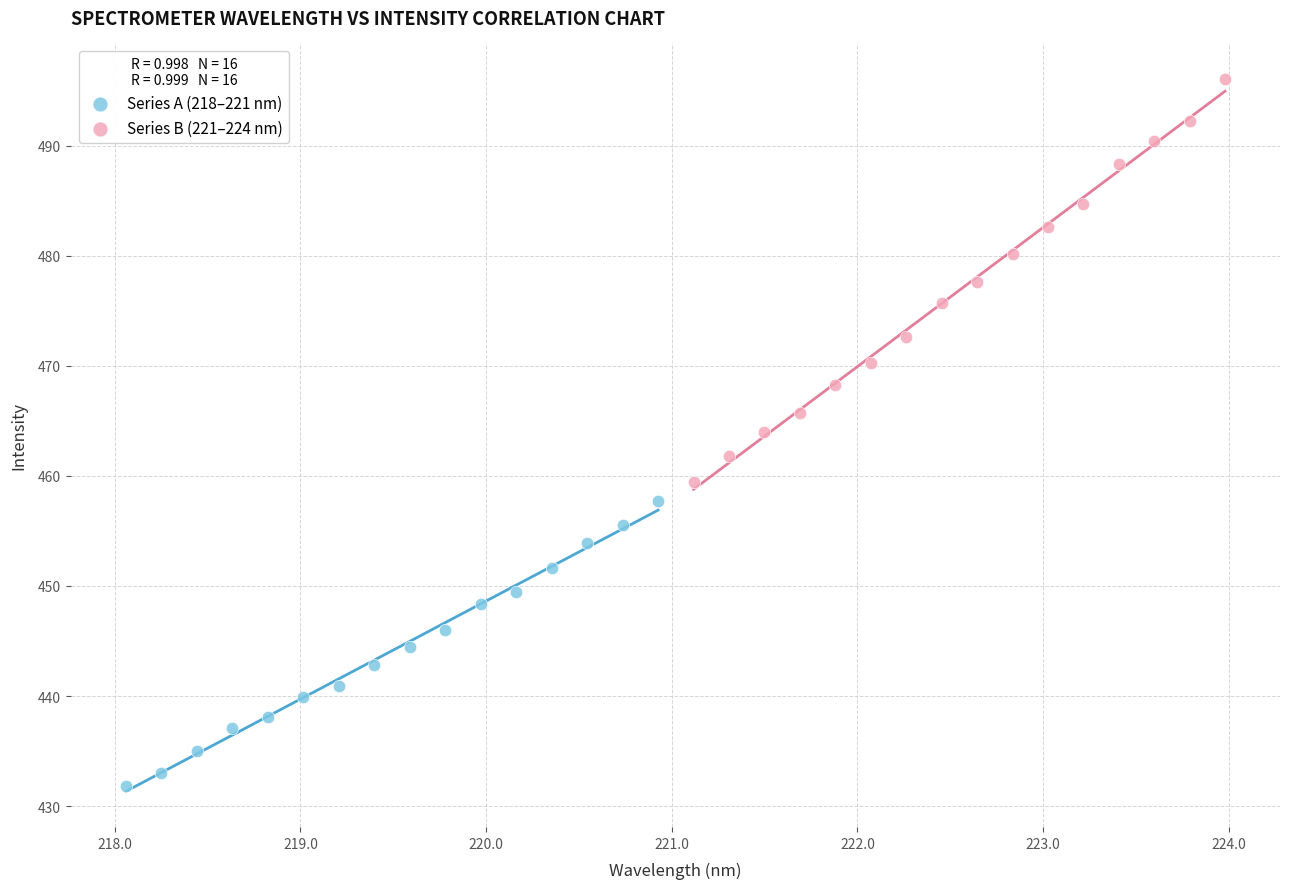

Which series reaches the minimum Y coordinate?

Series A (218–221 nm)